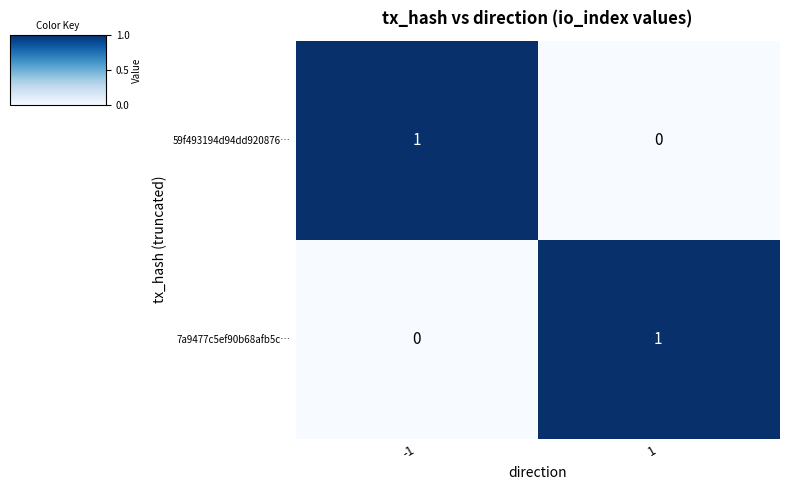

How many values in the 59f493194d94dd920876… series are below 1?

1